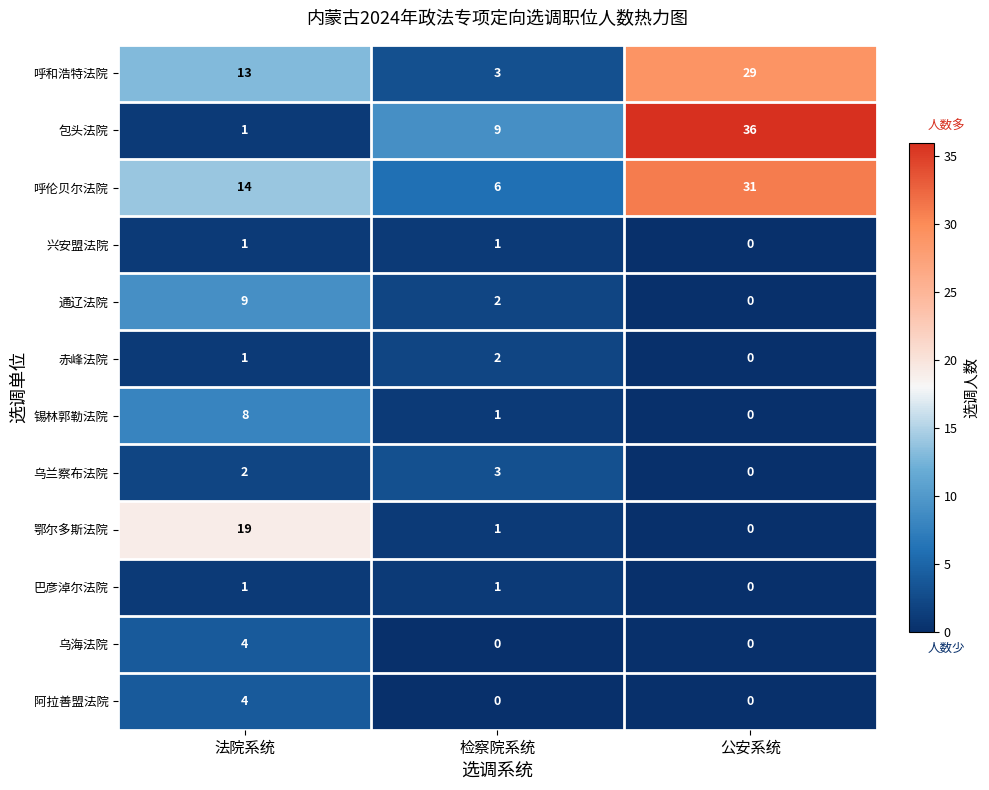

What is the sum of all 呼和浩特法院 values?

45